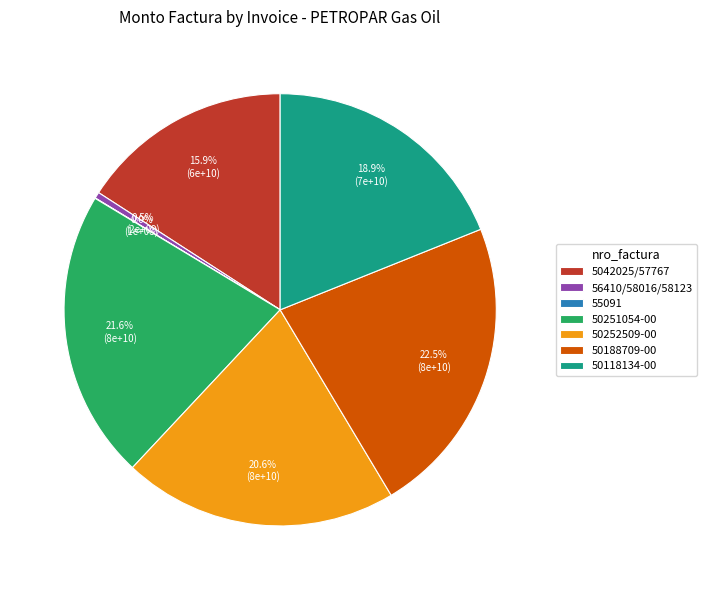

What portion of the pie excludes 50252509-00?

79.4%